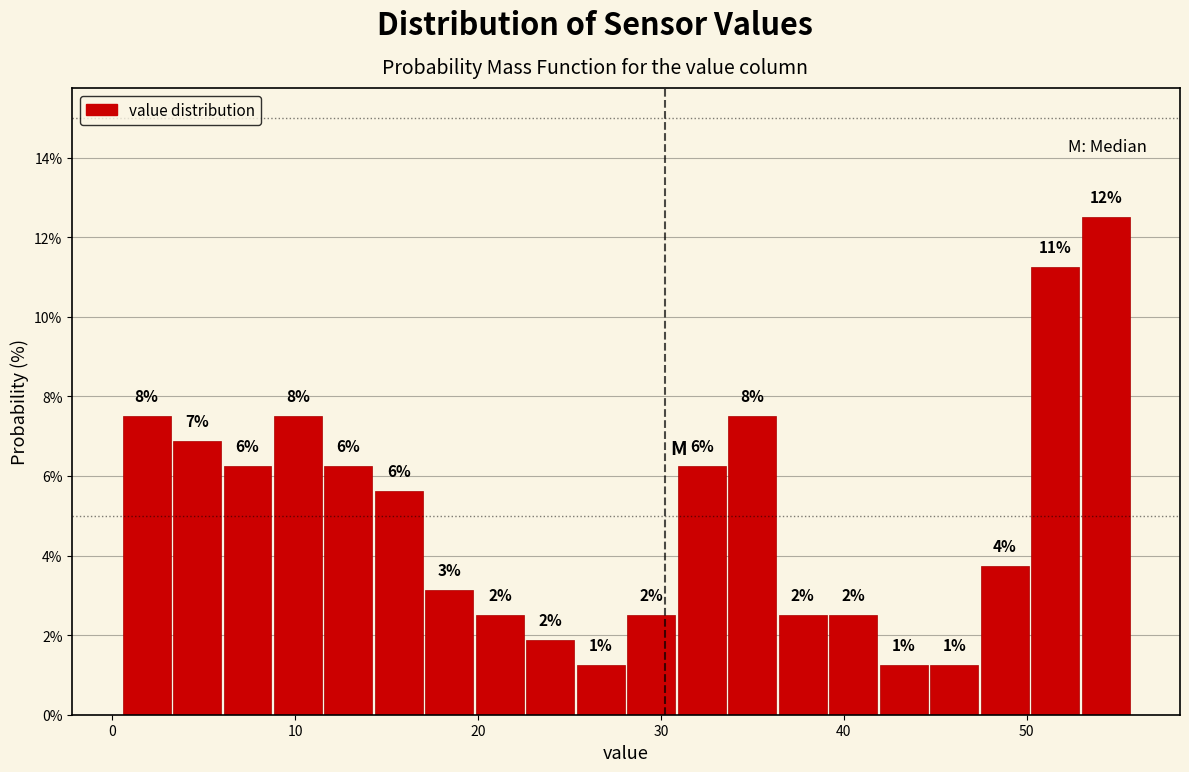

Around what value on the x-axis is the tallest bar? Give the approximate position of its centre, as read against the axis.

54